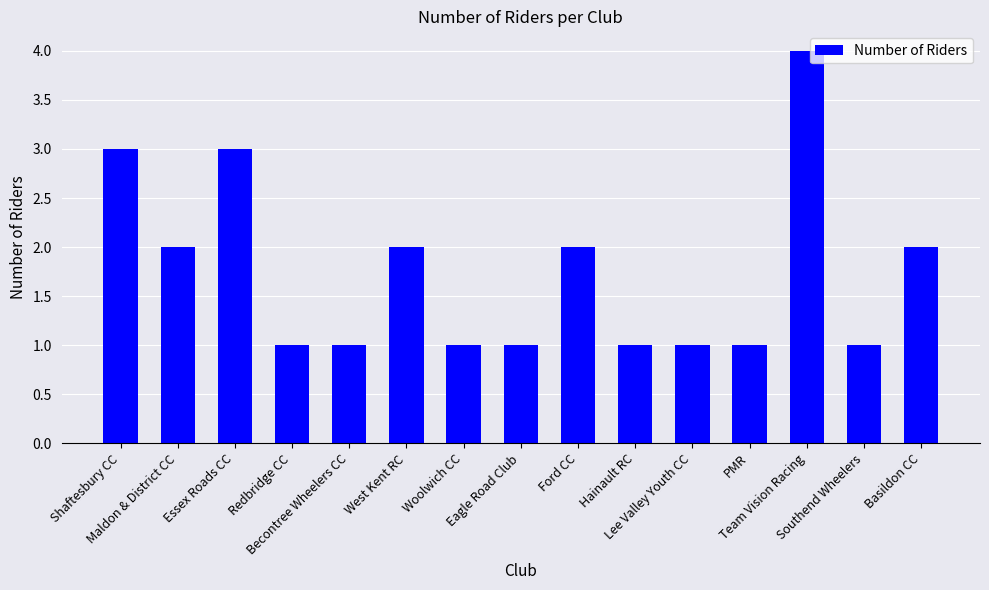

What is the value of the 4th bar from the left?

1